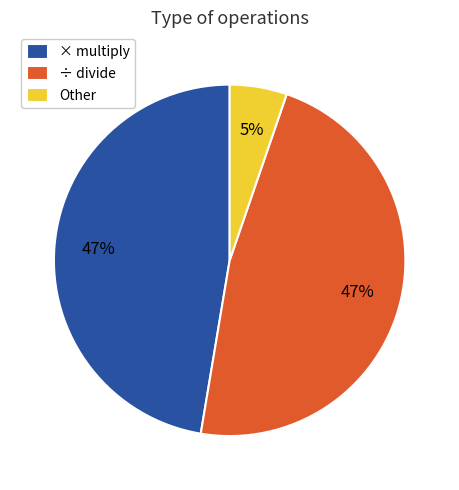

Is there any slice that represents more than half of the pie?

No